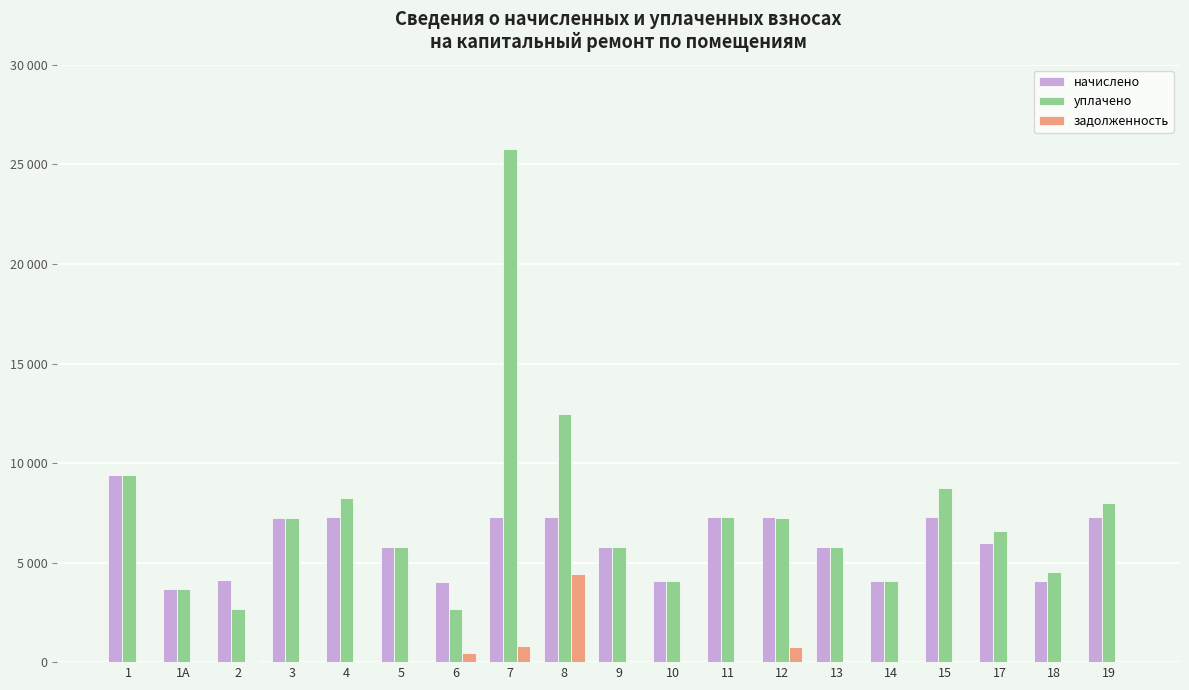

What position from the left is 1?

1